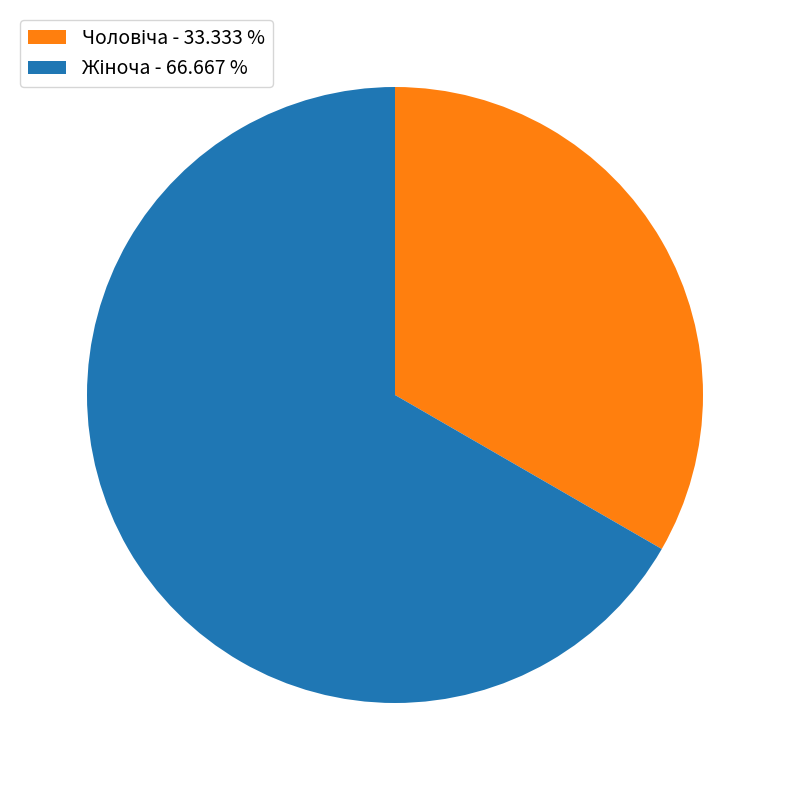

Is there a majority slice in this chart?

Yes